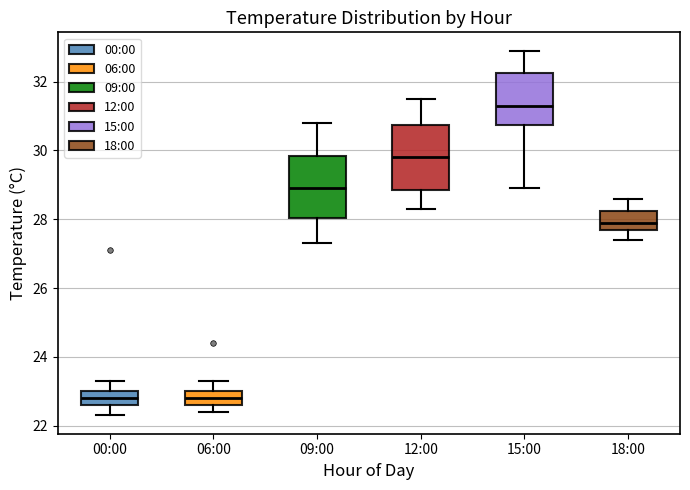

Reading left to right, read every box against the y-axis: the position of its median line, the range the box covers, and the ends of its whiskers. The values are not printed on the chart, so give them approximately, as read against the axis.

00:00: median 22.8, box 22.6 to 23.0, whiskers 22.4 to 23.4
06:00: median 22.8, box 22.6 to 23.0, whiskers 22.4 to 23.4
09:00: median 29.0, box 28.0 to 29.8, whiskers 27.4 to 30.8
12:00: median 29.8, box 28.8 to 30.8, whiskers 28.4 to 31.6
15:00: median 31.4, box 30.8 to 32.2, whiskers 29.0 to 33.0
18:00: median 28.0, box 27.8 to 28.2, whiskers 27.4 to 28.6